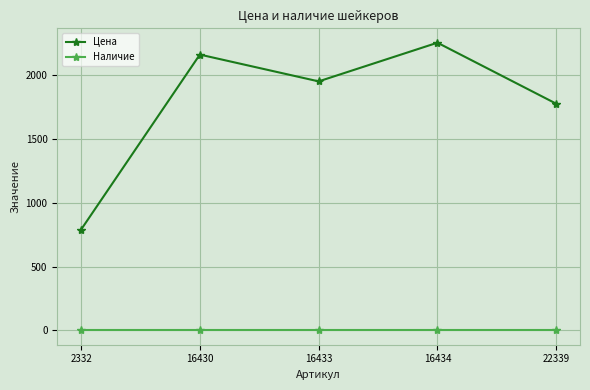

What is the value of the Цена point at the 2nd from the left?

2161